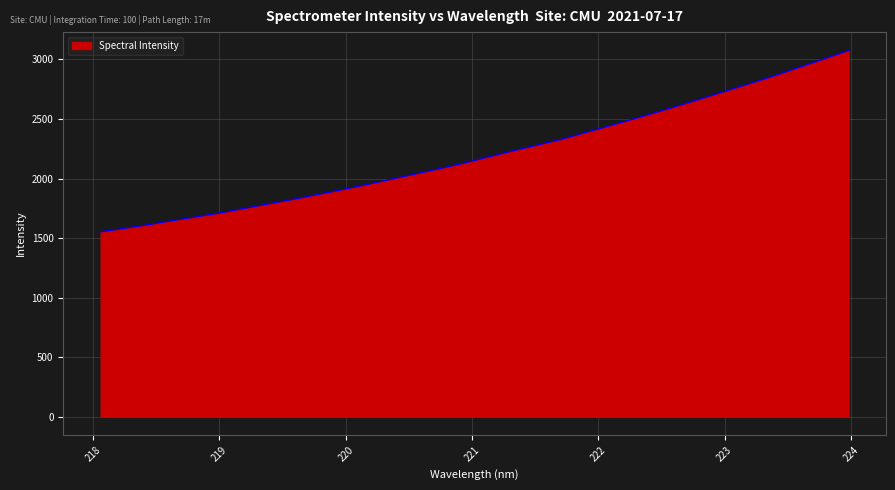

What is the smallest value displayed?

1552.8